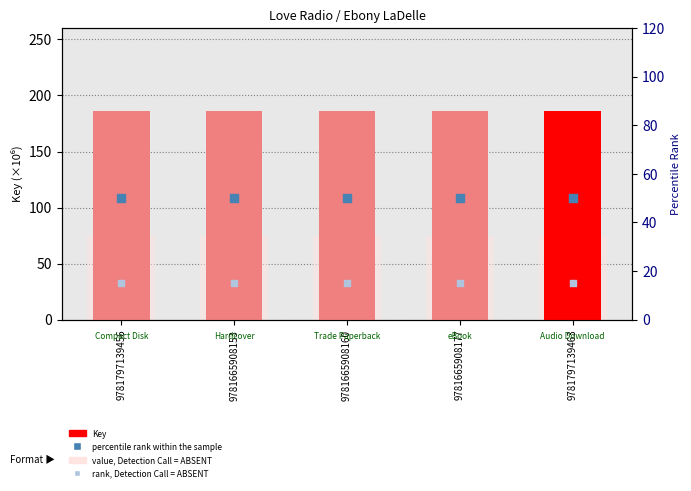

Is the value of rank, Detection Call = ABSENT at 9781665908177 greater than the value of percentile rank within the sample at 9781665908177?

No